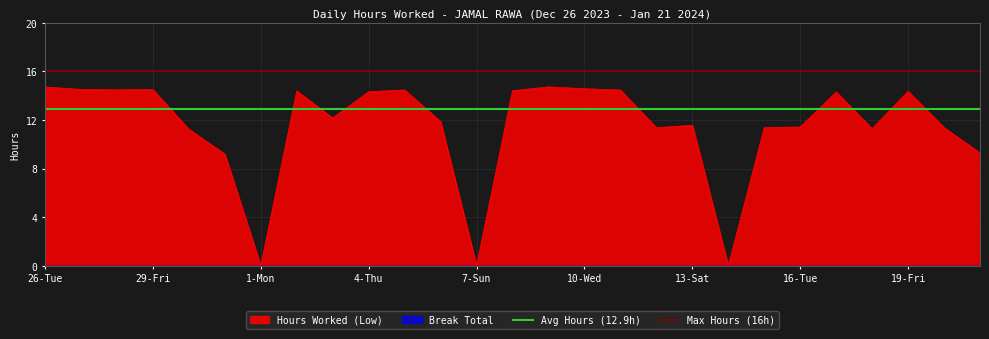

The Hours Worked (Low) series shows 11.6 at 13-Sat. True or false?

True